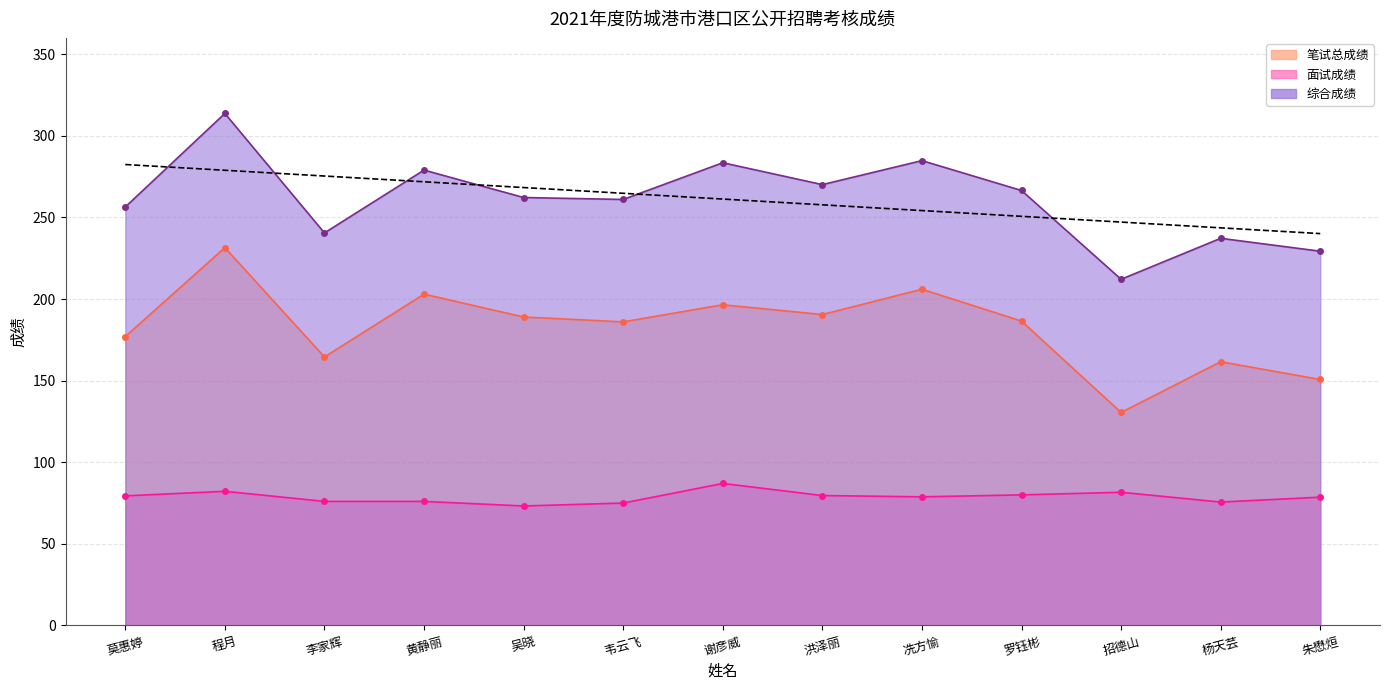

What is the spread (max minus min) of values at 程月?

231.5